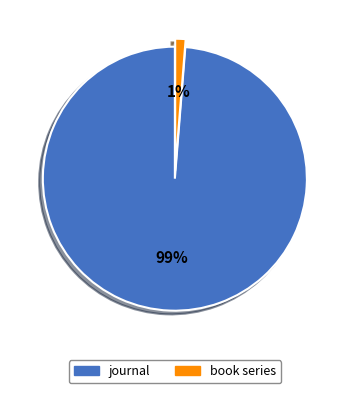

Which has a higher value, book series or journal?

journal